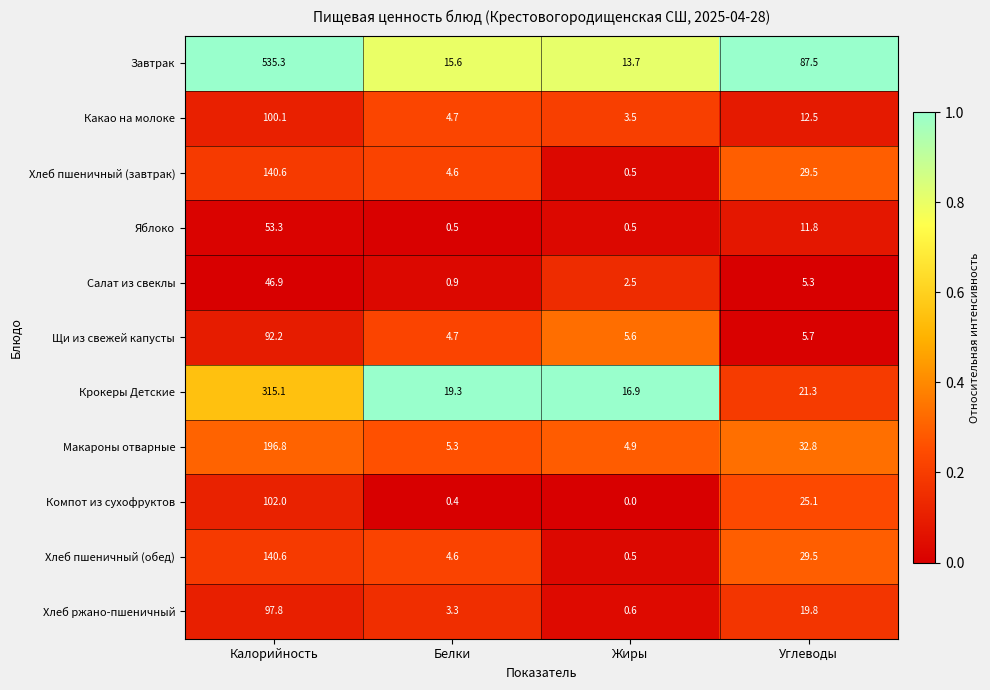

What is the difference between the Какао на молоке values at Калорийность and Углеводы?

87.6